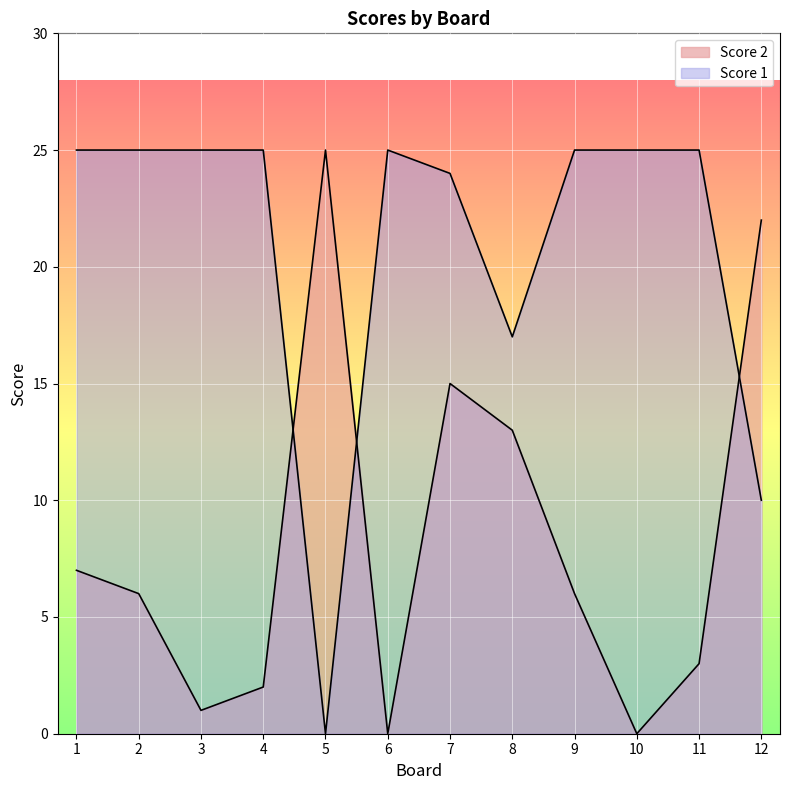

Which category has the highest value in the Score 2 series?

5